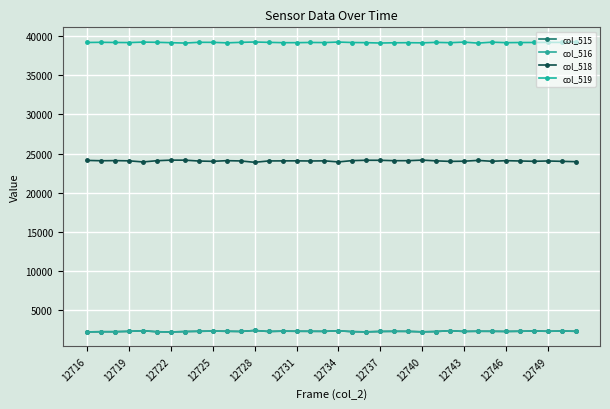

Is this an area chart (filled region under the line)?

No